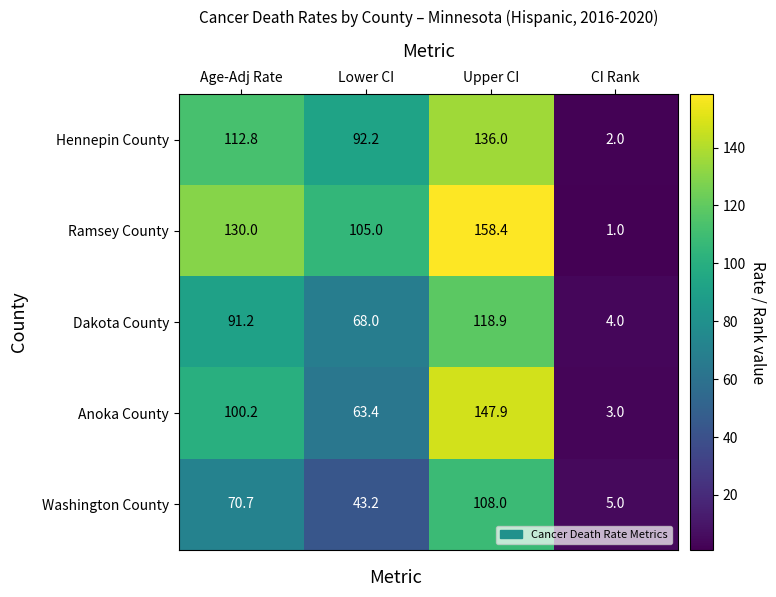

Reading left to right, what are all the values shown in this chart?

Hennepin County: Age-Adj Rate=112.8	Lower CI=92.2	Upper CI=136.0	CI Rank=2.0
Ramsey County: Age-Adj Rate=130.0	Lower CI=105.0	Upper CI=158.4	CI Rank=1.0
Dakota County: Age-Adj Rate=91.2	Lower CI=68.0	Upper CI=118.9	CI Rank=4.0
Anoka County: Age-Adj Rate=100.2	Lower CI=63.4	Upper CI=147.9	CI Rank=3.0
Washington County: Age-Adj Rate=70.7	Lower CI=43.2	Upper CI=108.0	CI Rank=5.0